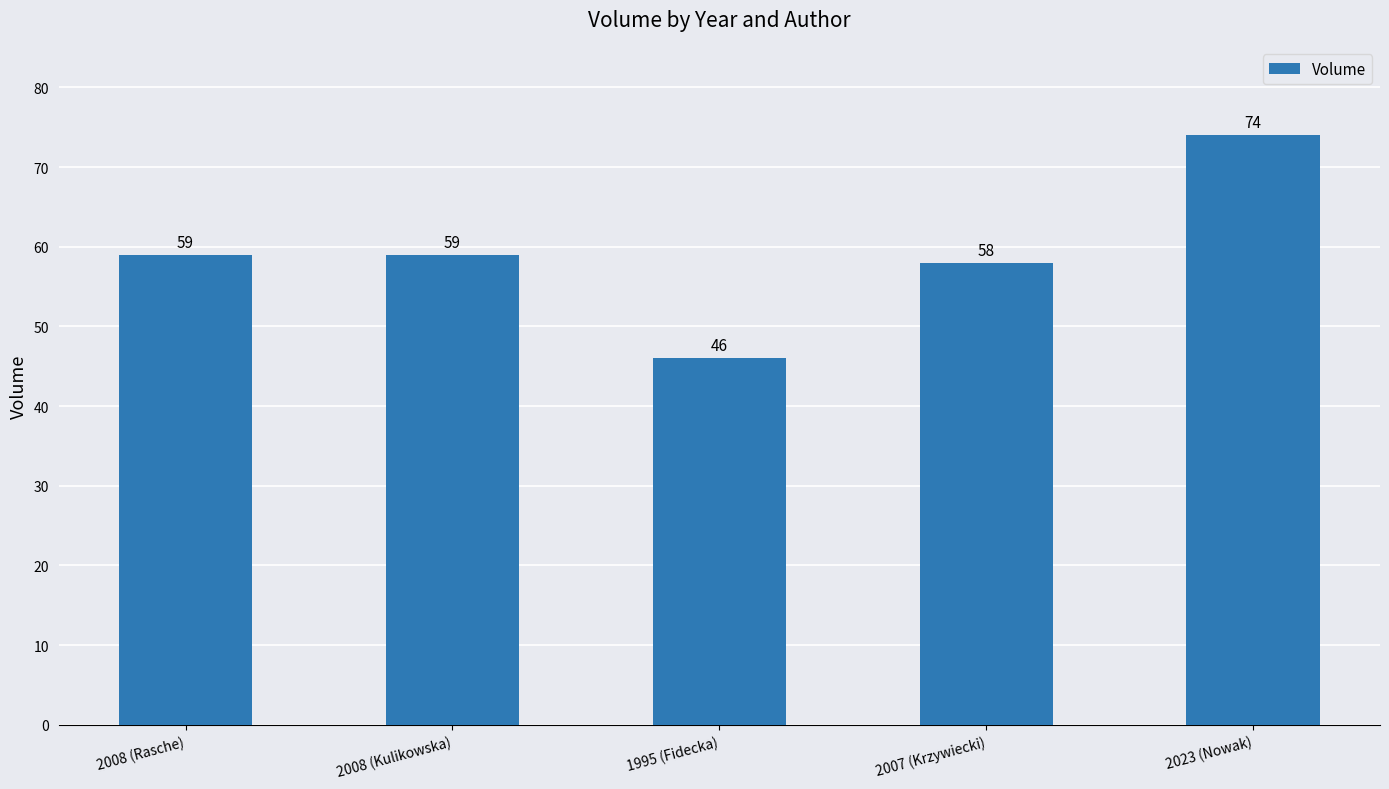

True or false: the data shows 41 at 2008 (Rasche).

False